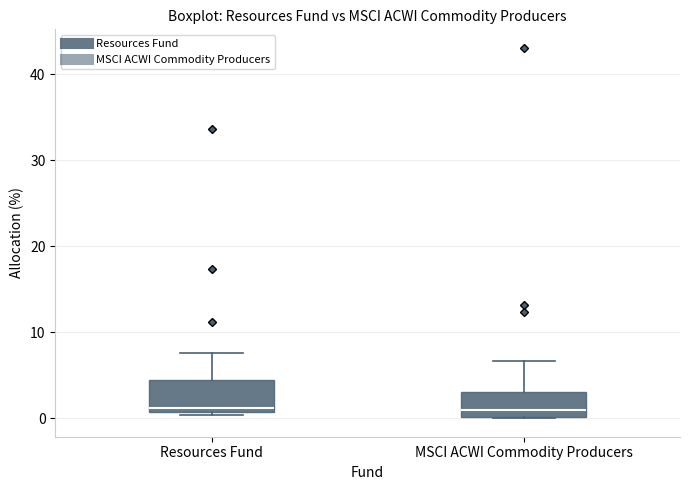

Reading left to right, transcribe this box plot: for each box, give where its median line is, the range the box spans, and where its two whiskers end, as read against the y-axis. The values are not printed on the chart, so give them approximately, as read against the axis.

Resources Fund: median 1 (just above the box's lower edge), box 1 to 4, whiskers 0 to 8
MSCI ACWI Commodity Producers: median 1, box 0 to 3, whiskers 0 to 7